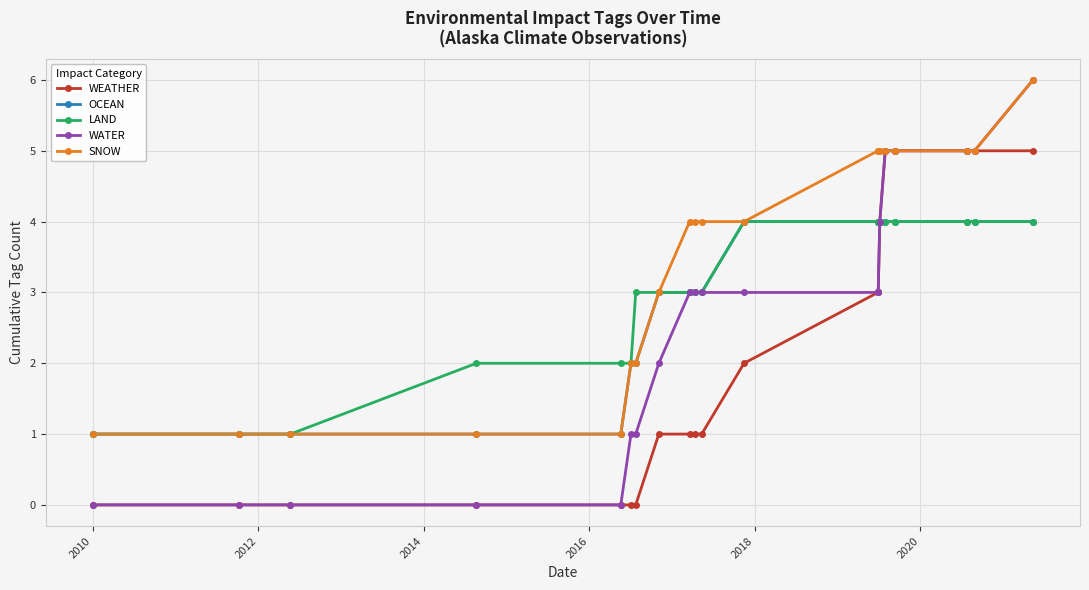

What is the highest value of the SNOW series?

6